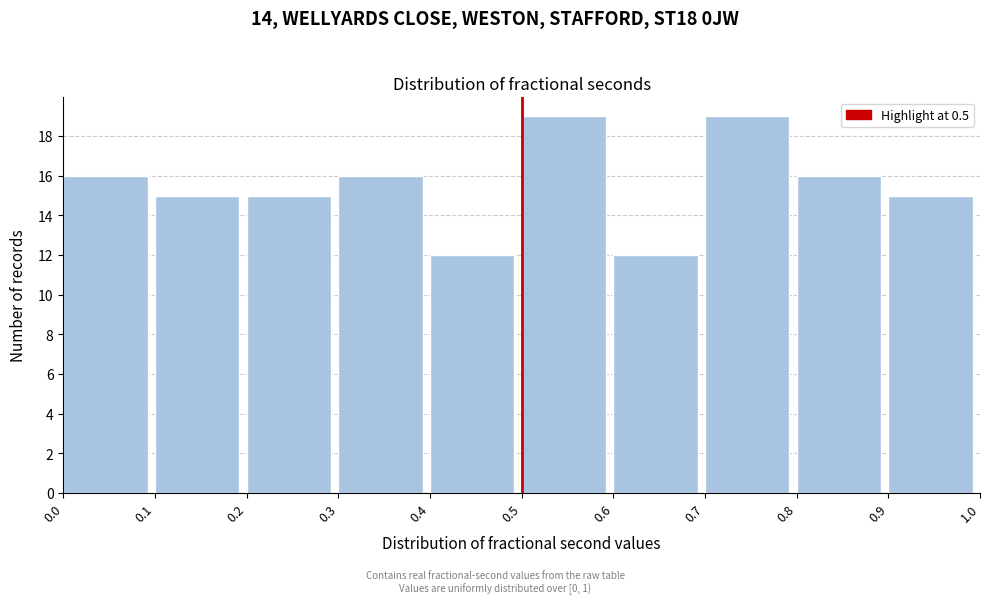

What is the height of the bar covering 0.7 to 0.8 on the x-axis? The values are not printed on the chart, so give them approximately, as read against the axis.

19